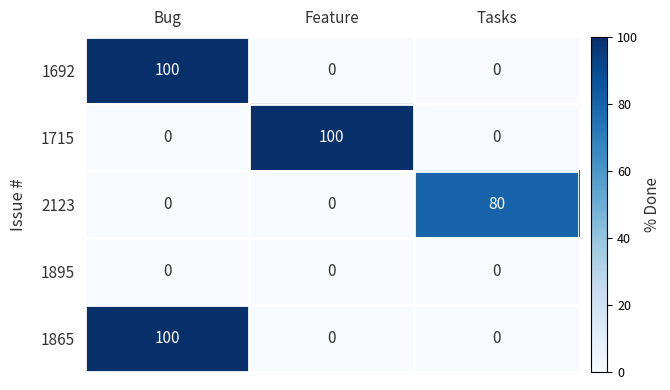

At which category is the sum across all series the highest?

Bug